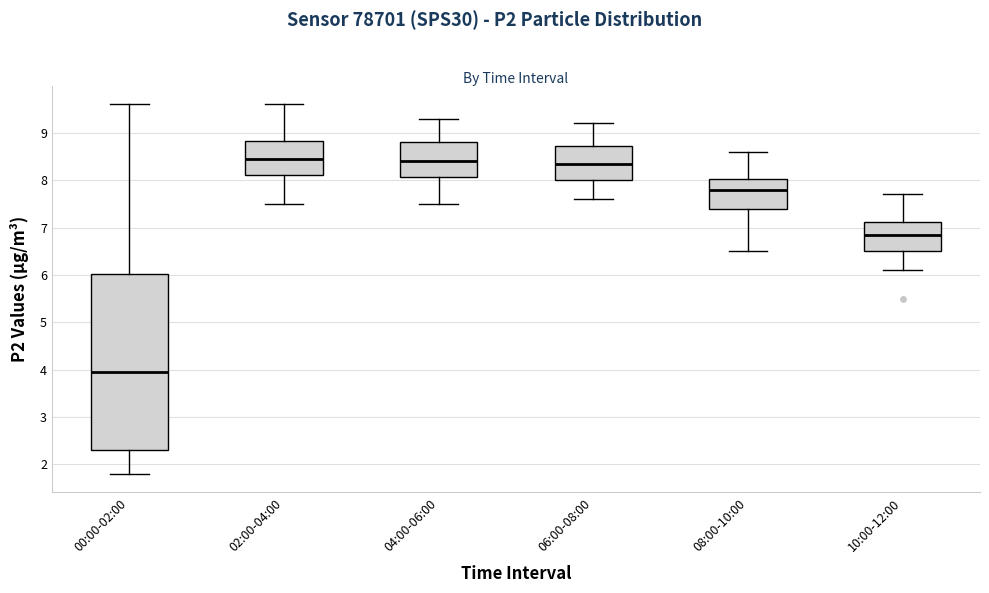

Where does the lower whisker of the box for 04:00-06:00 end on the y-axis? The values are not printed on the chart, so give them approximately, as read against the axis.

7.5